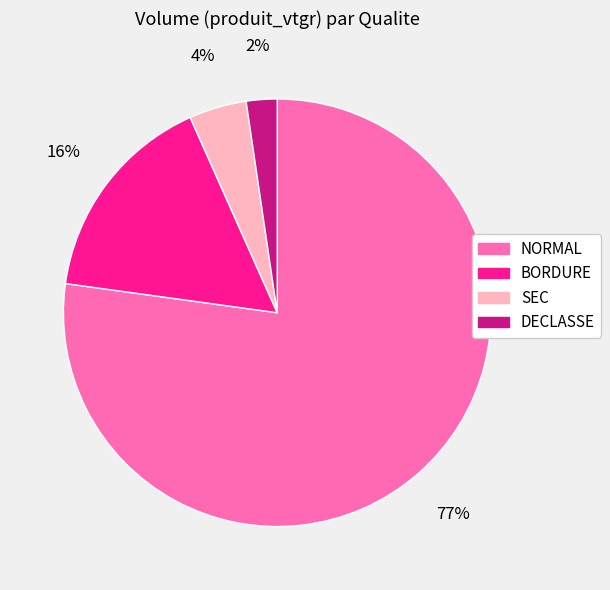

How many segments does this pie chart have?

4